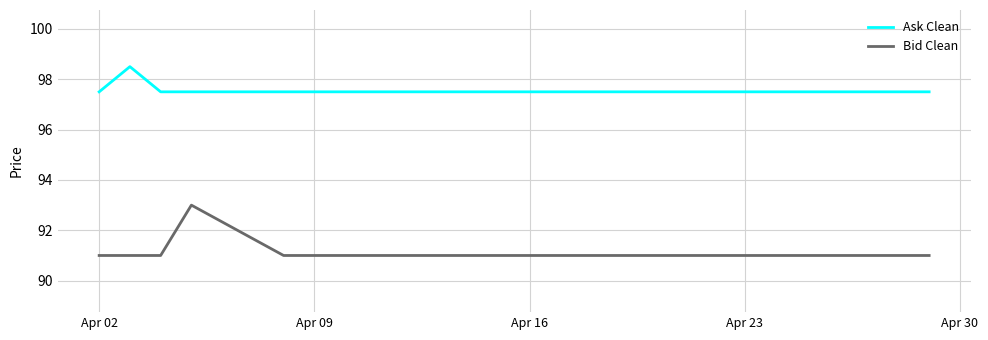

Count the number of categories in the chart.

20